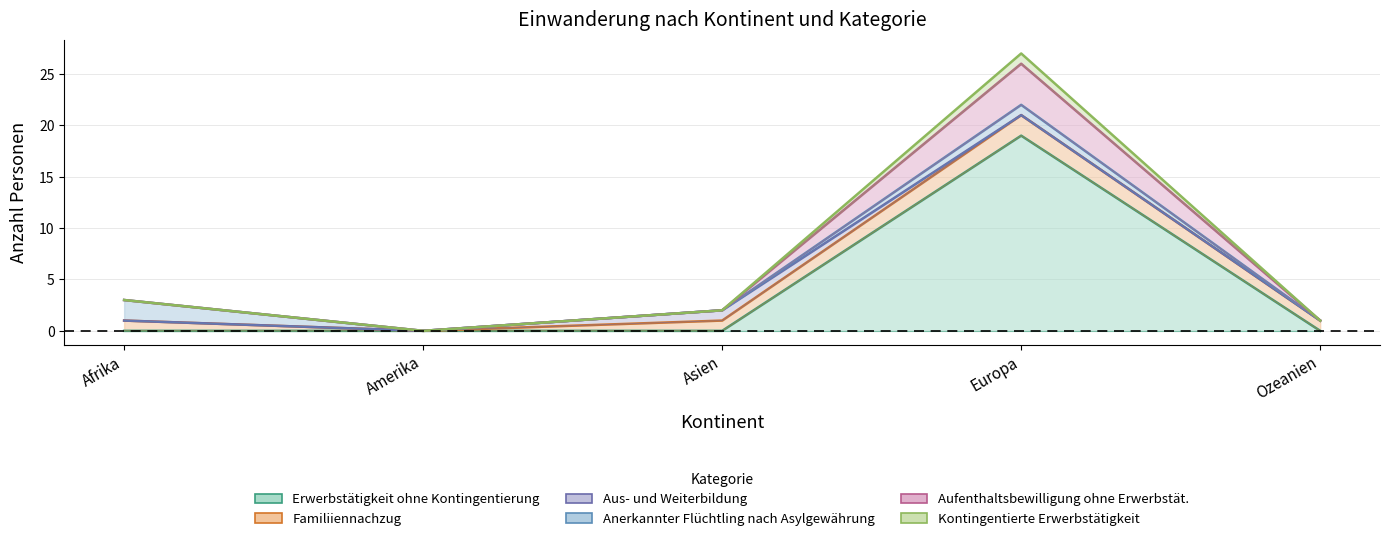

Is it true that Kontingentierte Erwerbstätigkeit equals 2 at Afrika?

False